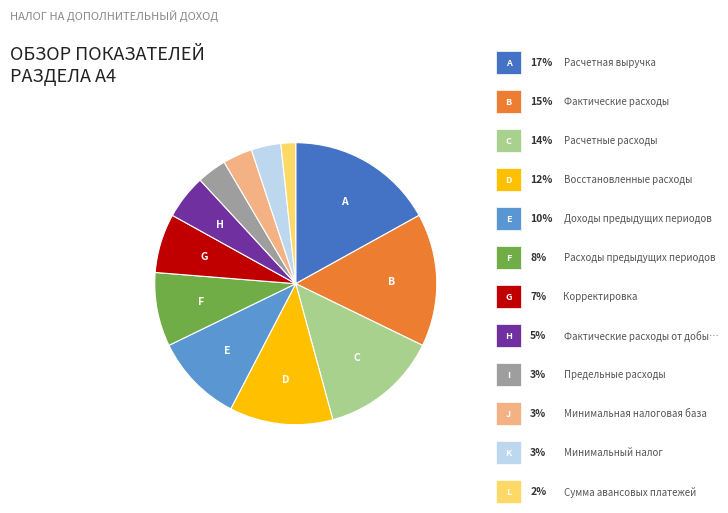

Is there any slice that represents more than half of the pie?

No